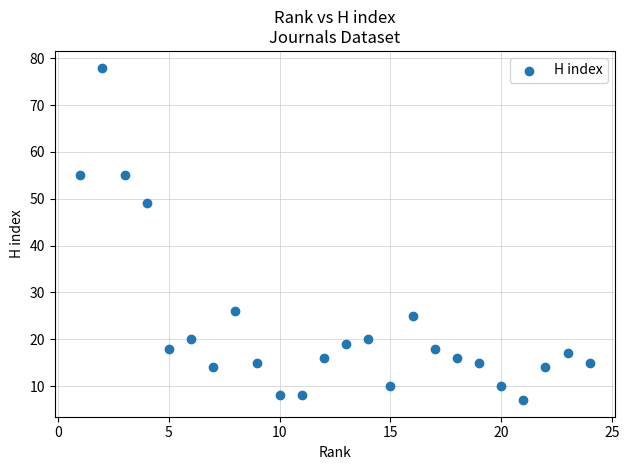

What Y value in the scatter plot is closest to 42?

49